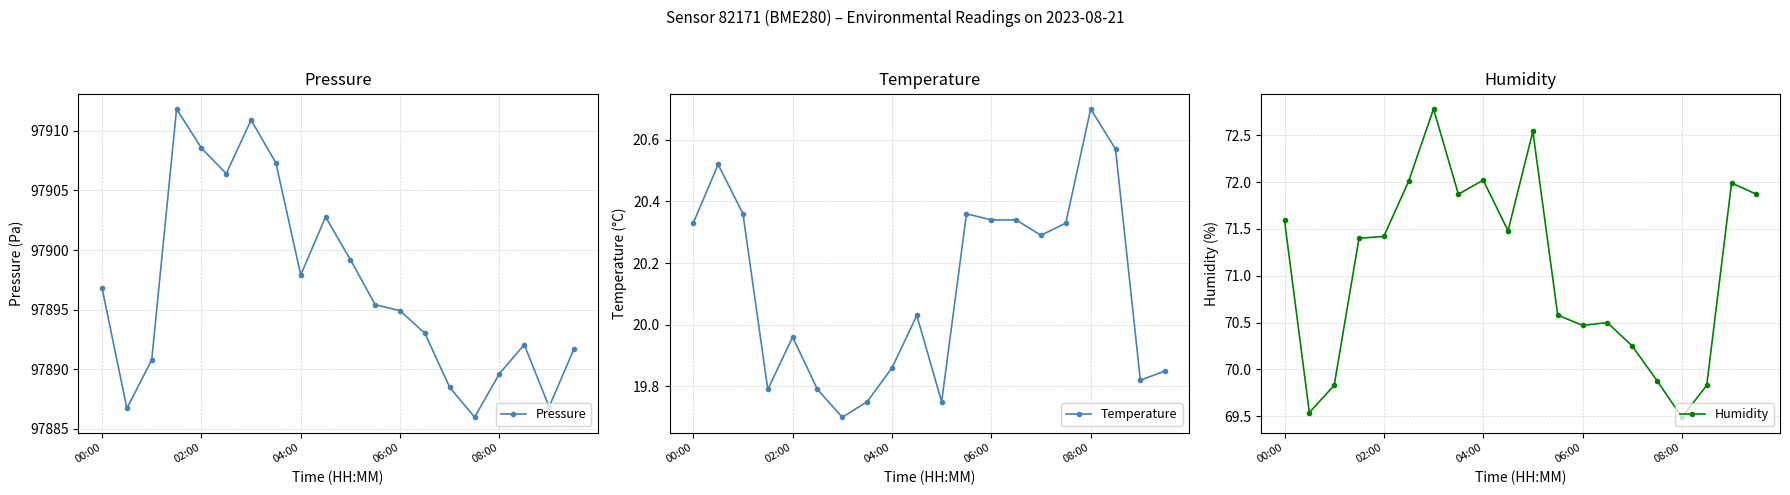

What is the maximum value shown in the chart?

97911.8